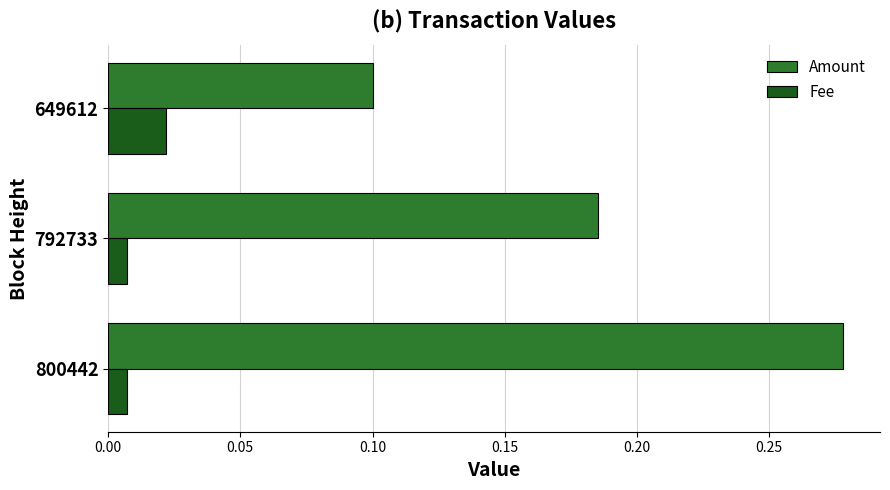

How many Fee values are between 0 and 1?

3